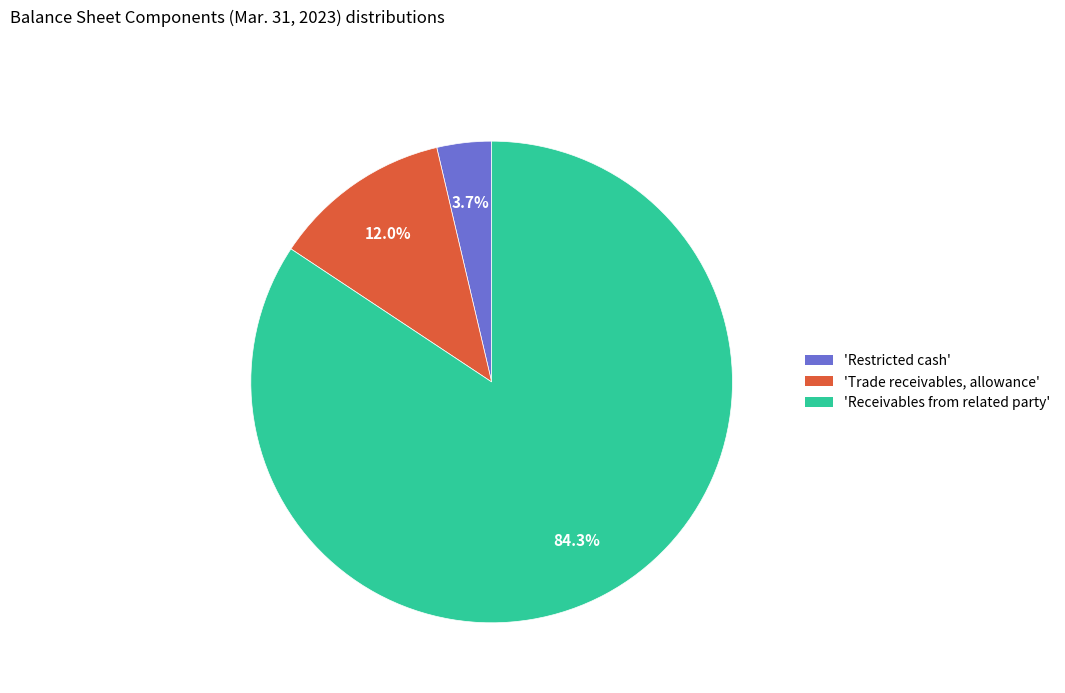

Which has a higher value, 'Trade receivables, allowance' or 'Restricted cash'?

'Trade receivables, allowance'